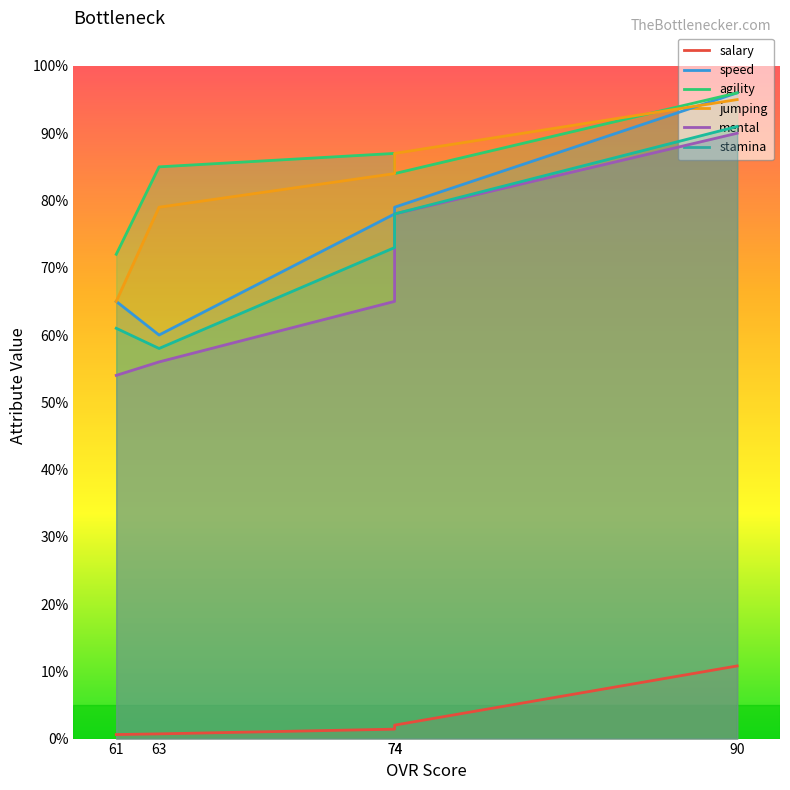

What is the minimum value for stamina?

58.0